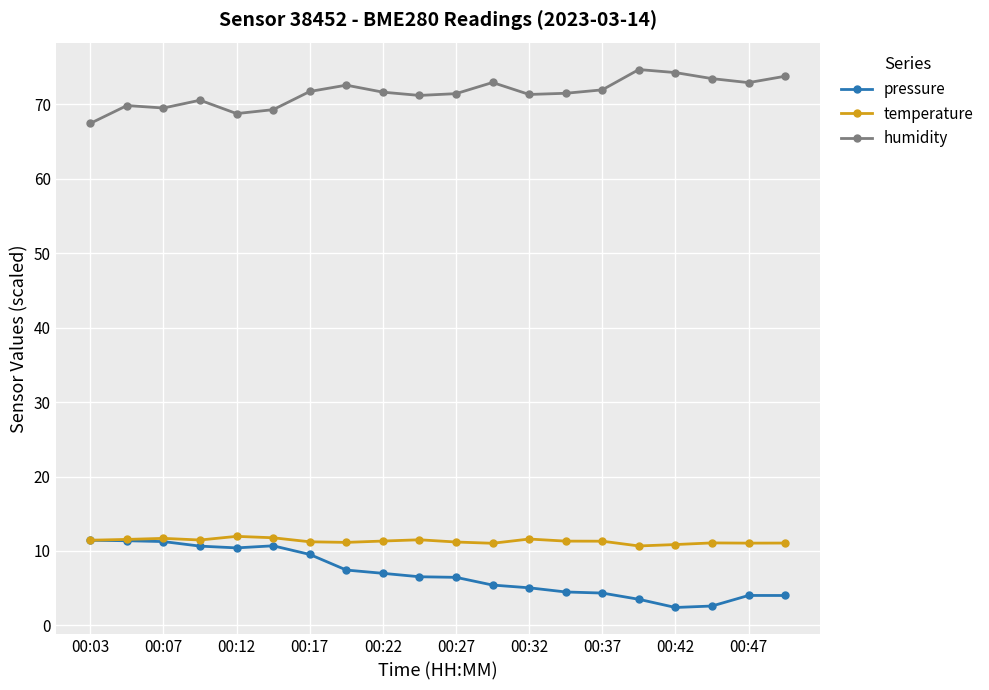

True or false: temperature has more than 0 points higher than both neighbors.

True